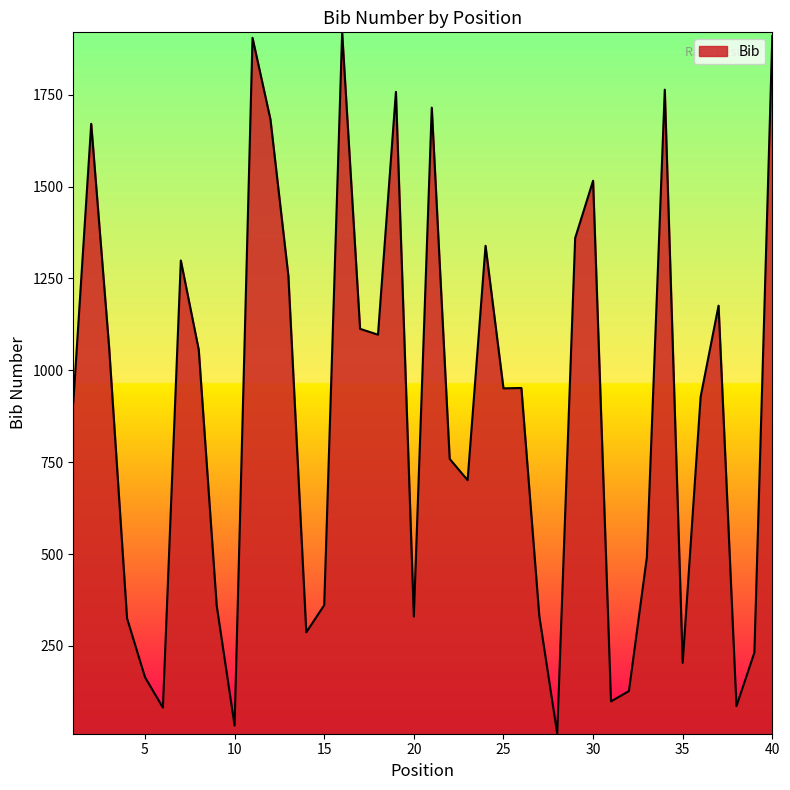

What is the maximum value shown in the chart?

1920